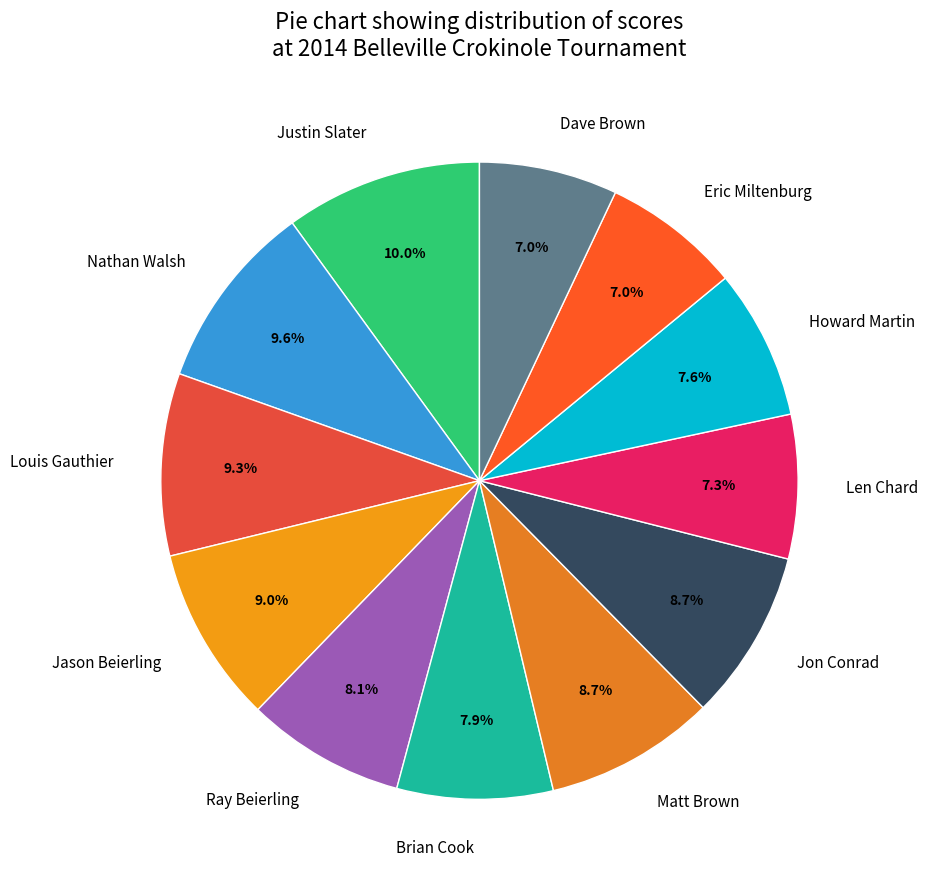

To the nearest percent, what is the combined percentage of Len Chard and Dave Brown?

14%